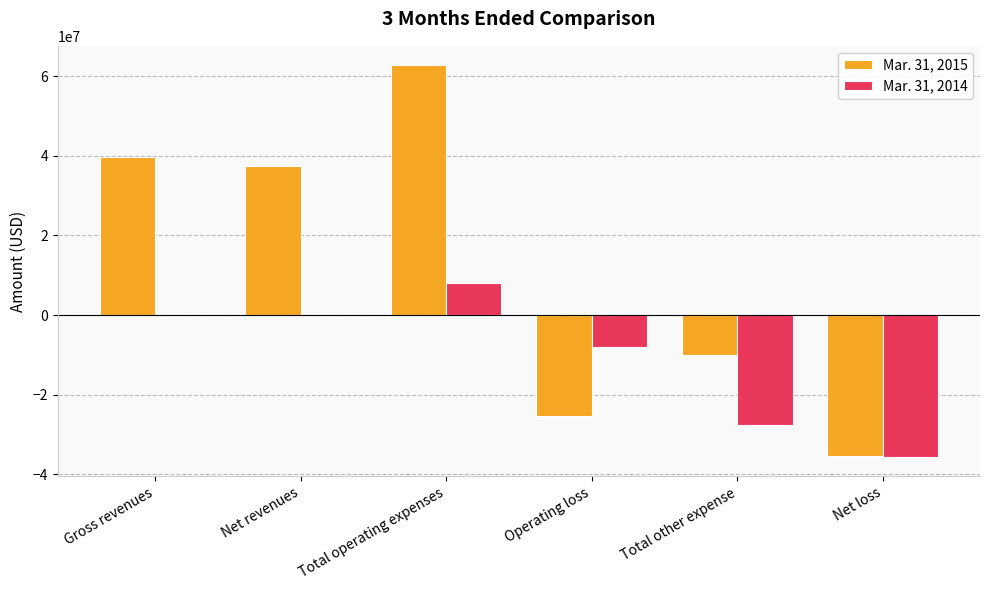

At which label does Mar. 31, 2015 first exceed 37331699?

Gross revenues